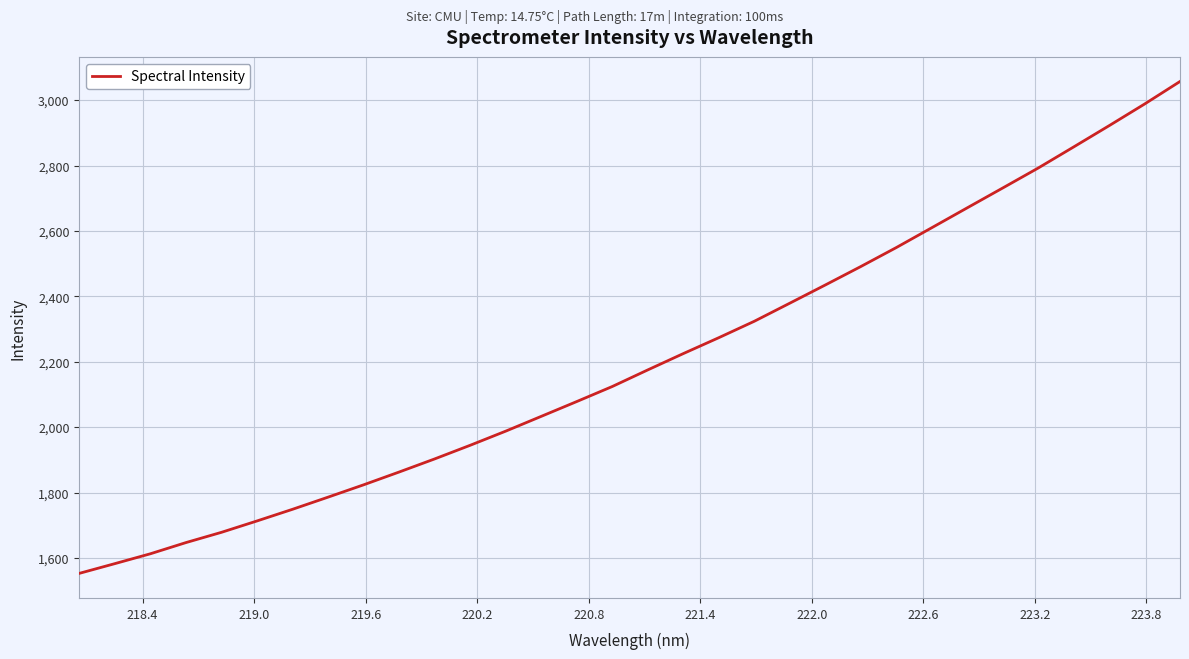

What is the difference between the maximum and minimum values?

1504.0